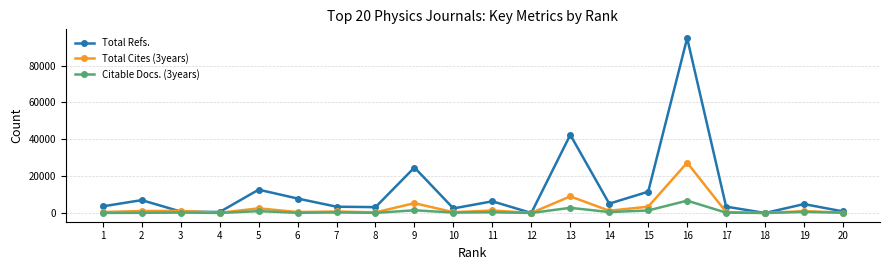

Rank the series by their maximum value, from lowest to highest.

Citable Docs. (3years), Total Cites (3years), Total Refs.